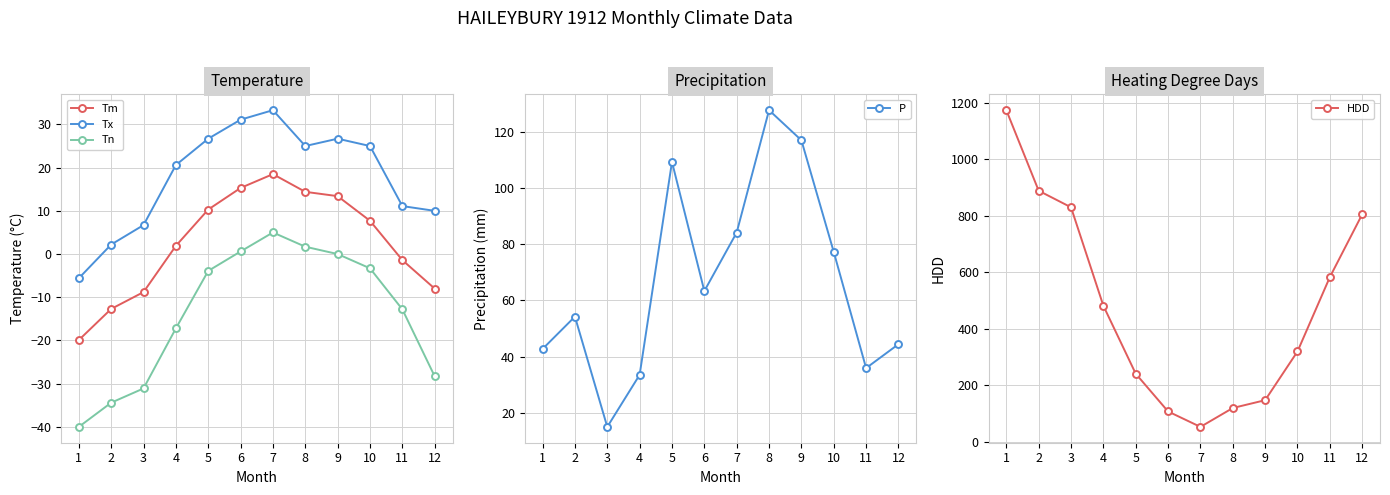

What is the sum of all HDD values?

5753.2